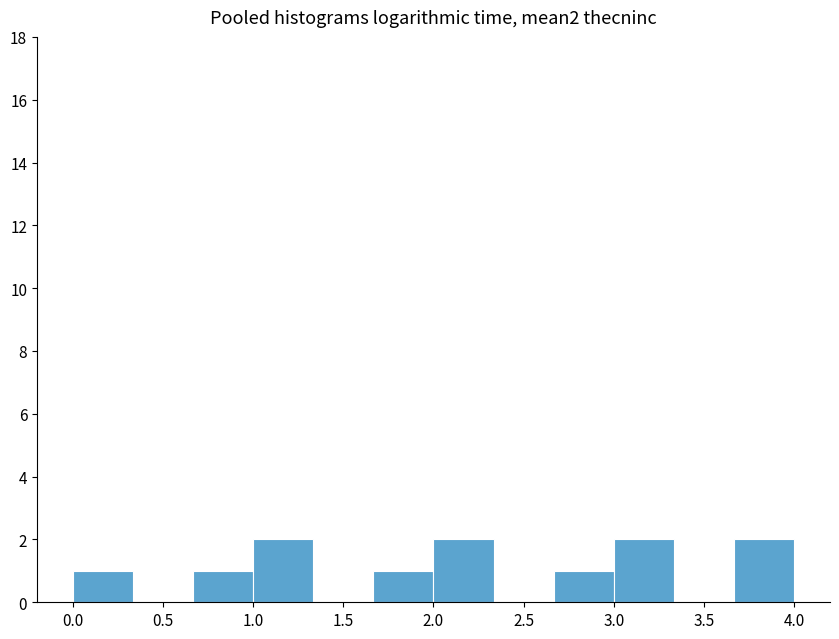

Reading left to right, list every bar in this chart as the range it spans on the x-axis followed by its height. Neither the bar edges nor the heights are printed on the chart, so give them approximately, as read against the axes.

0.00 to 0.35: 1
0.35 to 0.65: 0
0.65 to 1.00: 1
1.00 to 1.35: 2
1.35 to 1.65: 0
1.65 to 2.00: 1
2.00 to 2.35: 2
2.35 to 2.65: 0
2.65 to 3.00: 1
3.00 to 3.35: 2
3.35 to 3.65: 0
3.65 to 4.00: 2